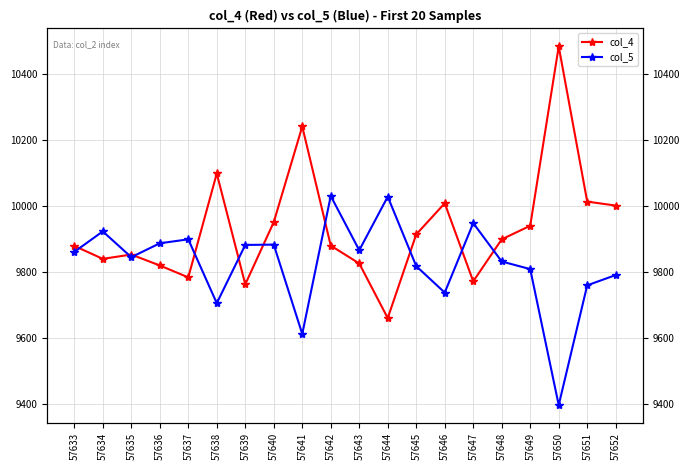

At which category does col_4 reach its first local peak?

57635